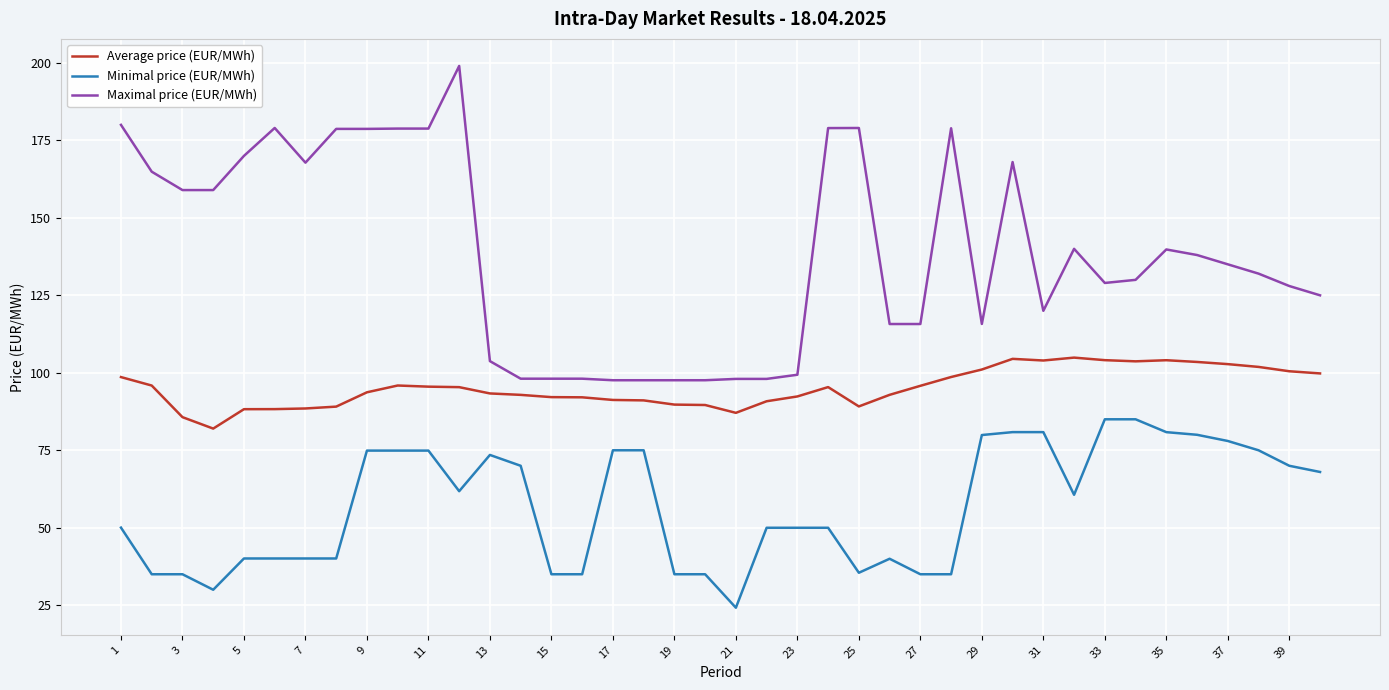

True or false: Maximal price (EUR/MWh) and Minimal price (EUR/MWh) intersect in this chart.

False